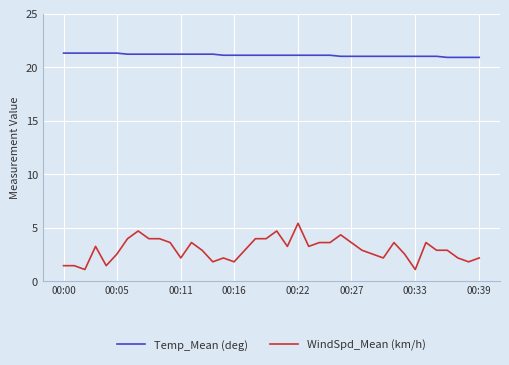

What is the sum of all Temp_Mean (deg) values?

844.3